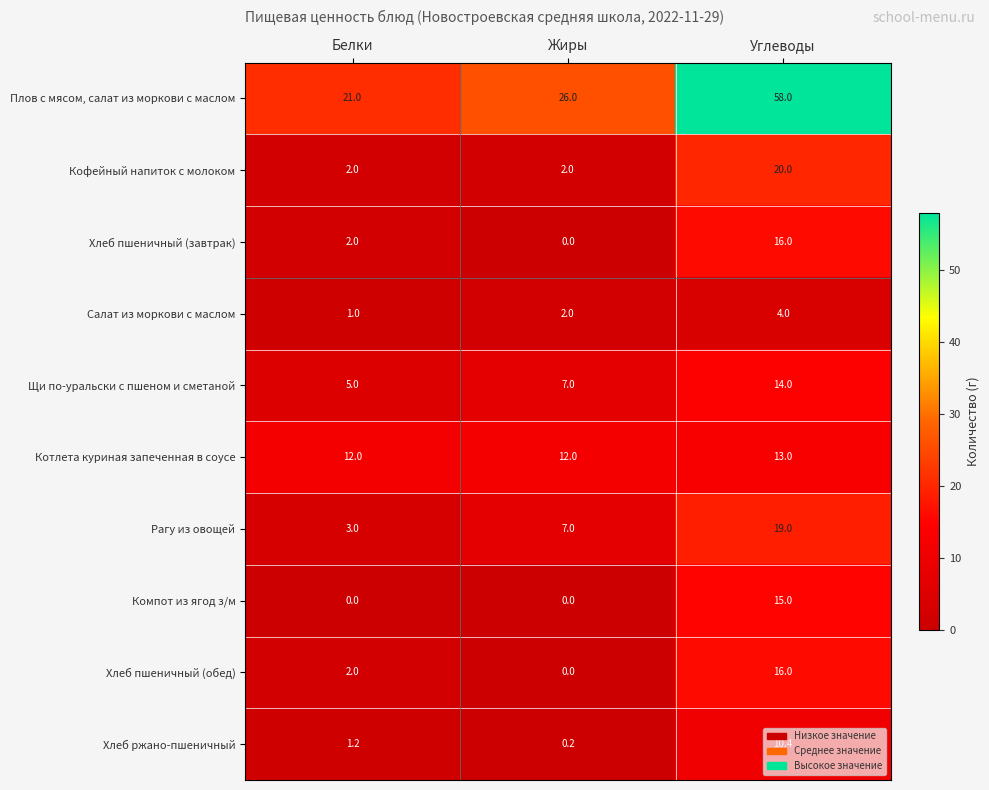

Rank the categories by Хлеб пшеничный (обед) value from lowest to highest.

Жиры, Белки, Углеводы